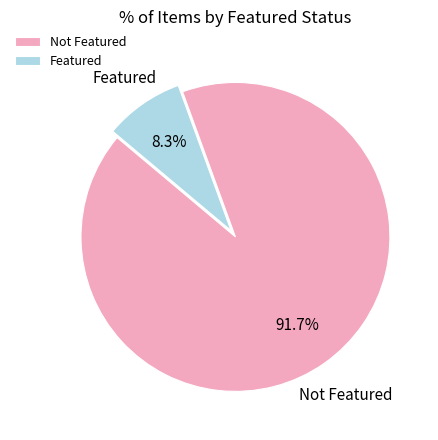

Is there a majority slice in this chart?

Yes